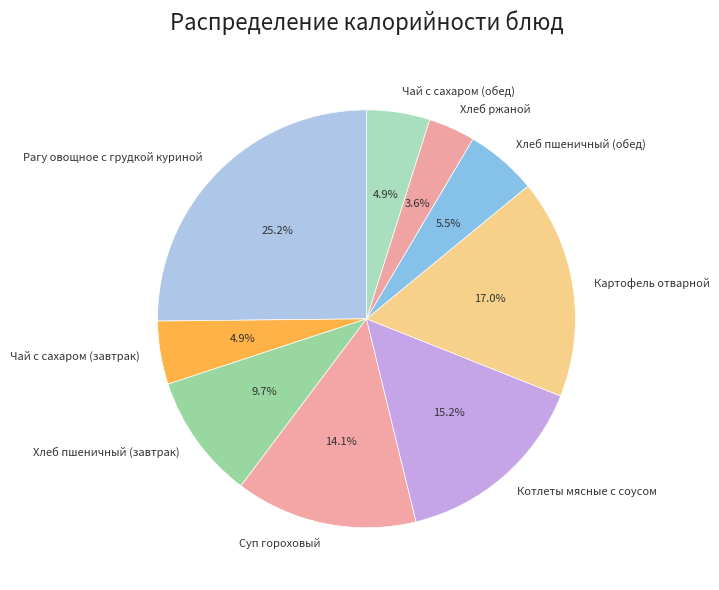

How many slices are in this pie chart?

9